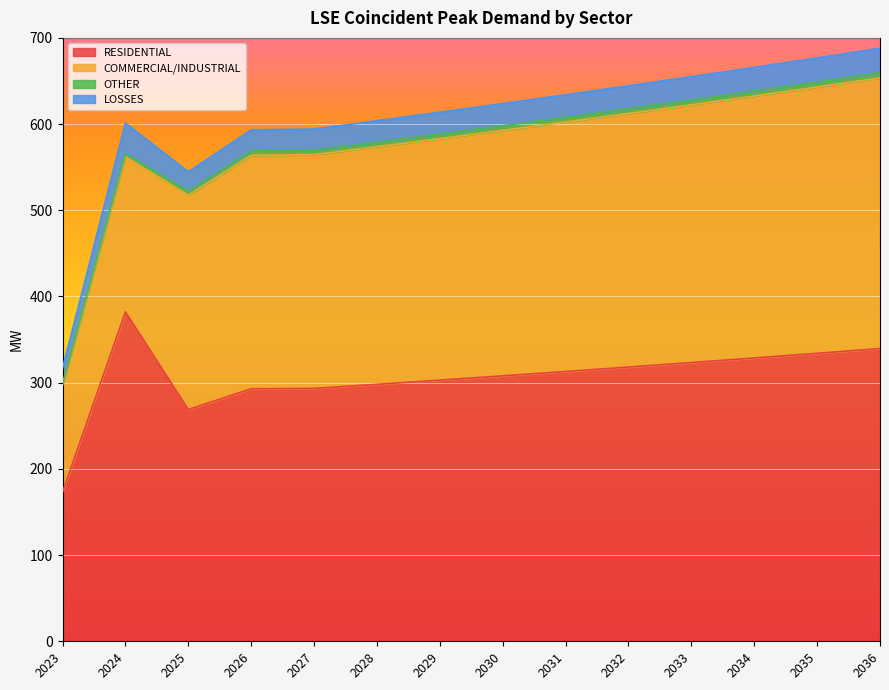

Which series changed the most between 2027 and 2031?

RESIDENTIAL